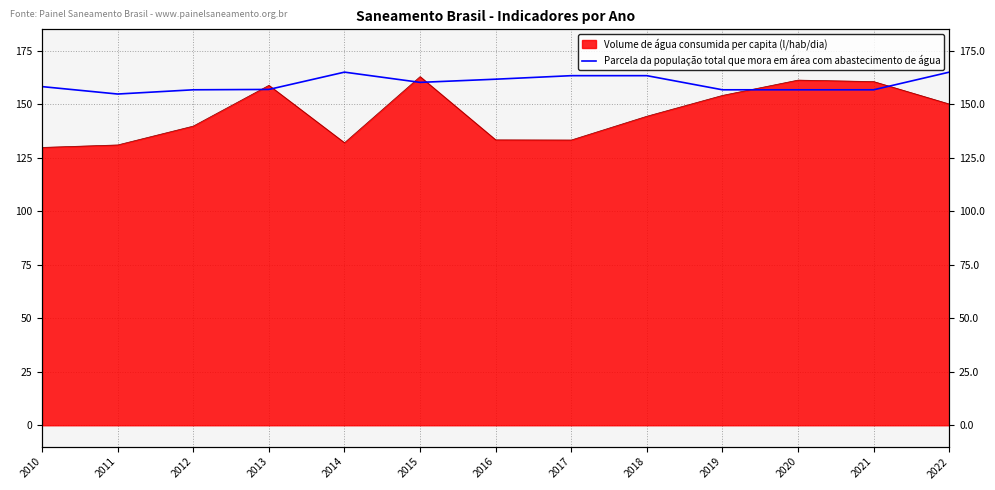

How many data points does each series have?

13